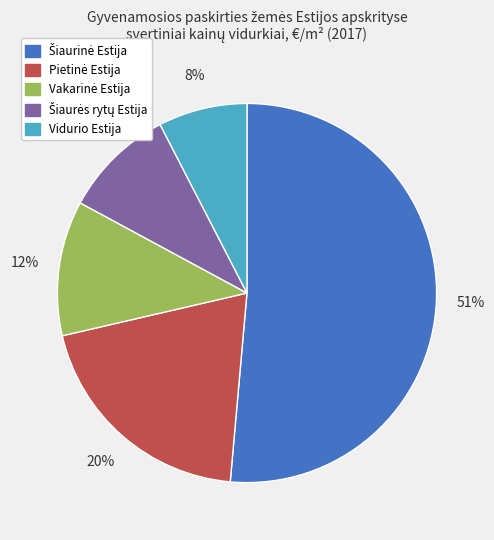

Is it true that Vidurio Estija is 8% of the pie?

True